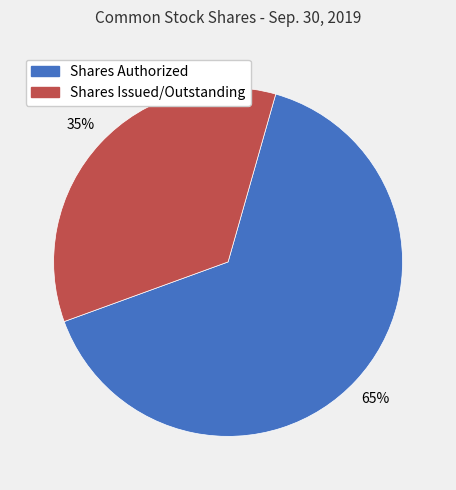

The Shares Authorized slice represents 50% of the pie. True or false?

False